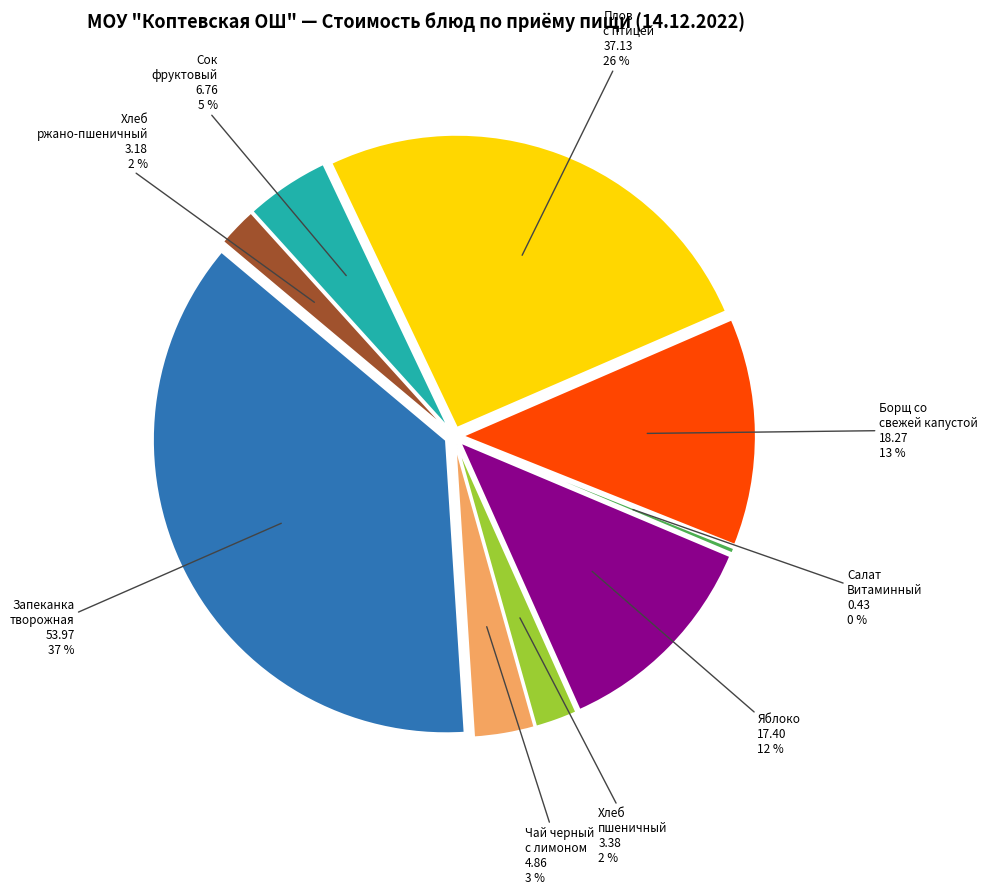

True or false: Салат Витаминный accounts for 0% of the total.

True